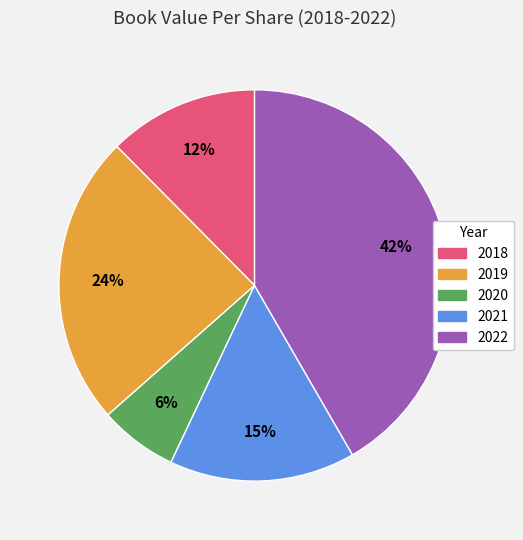

To the nearest percent, what portion does 2022 represent?

42%